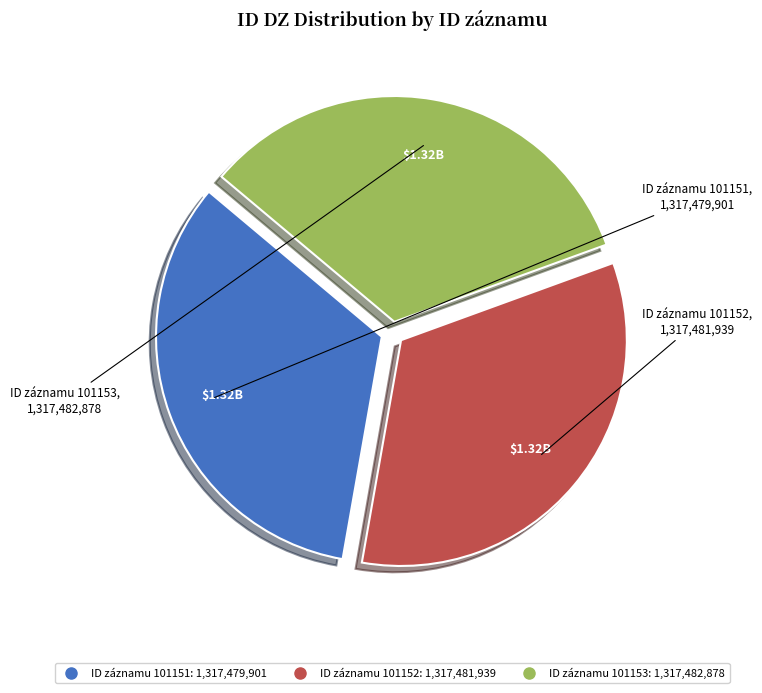

Is there any slice that represents more than half of the pie?

No